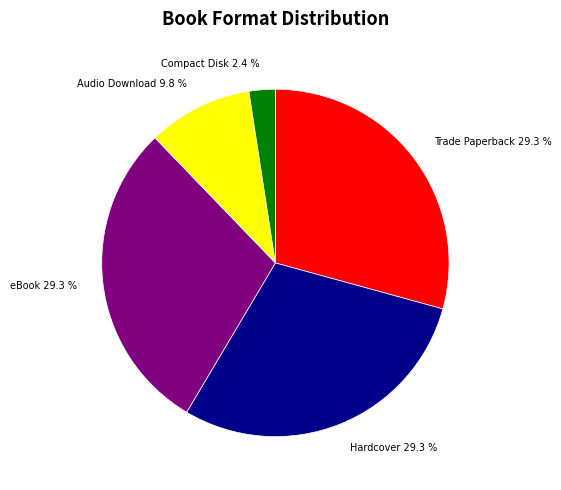

How many slices are in this pie chart?

5